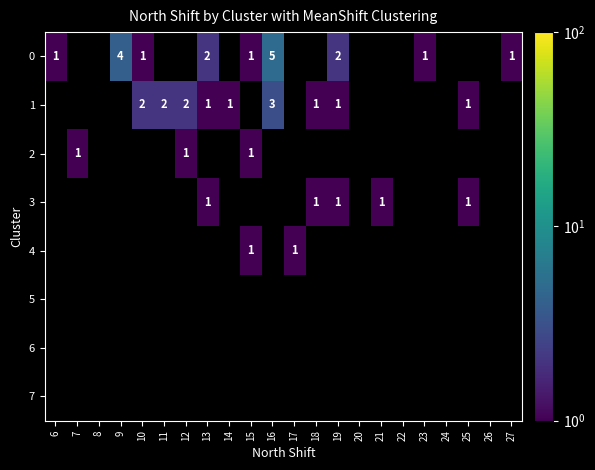

Is it true that 1 equals 2 at 10?

True